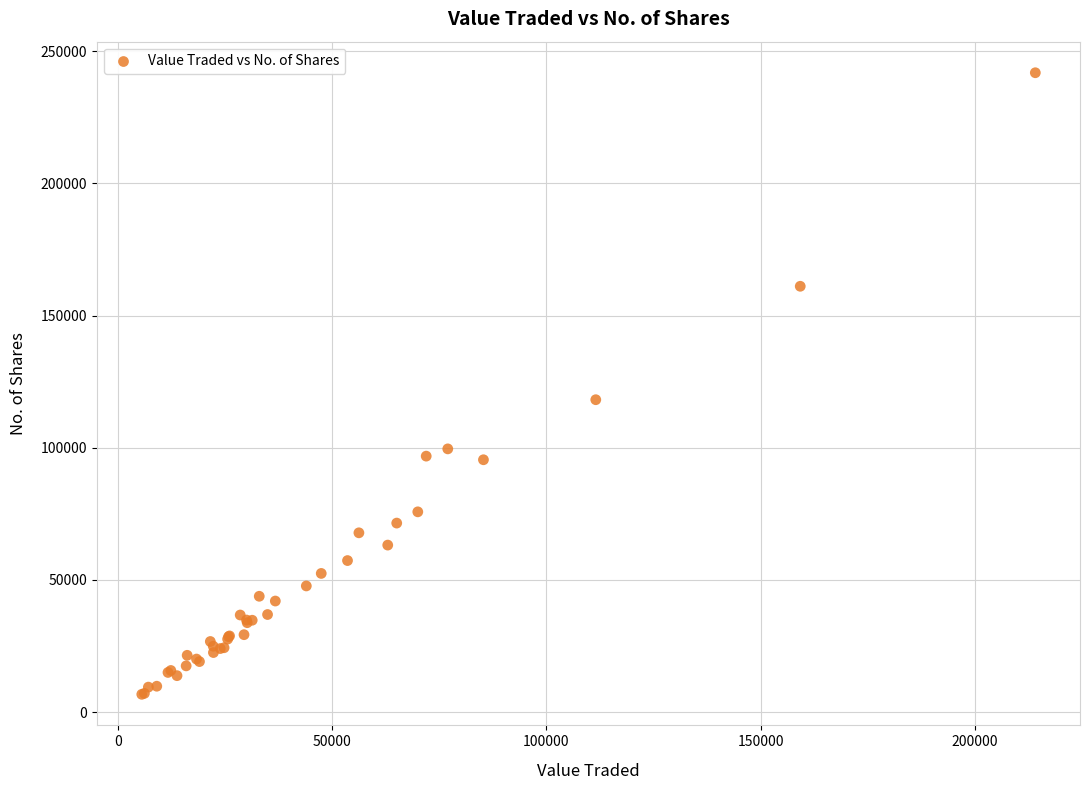

What Y value in the scatter plot is closest to 124303?

118180